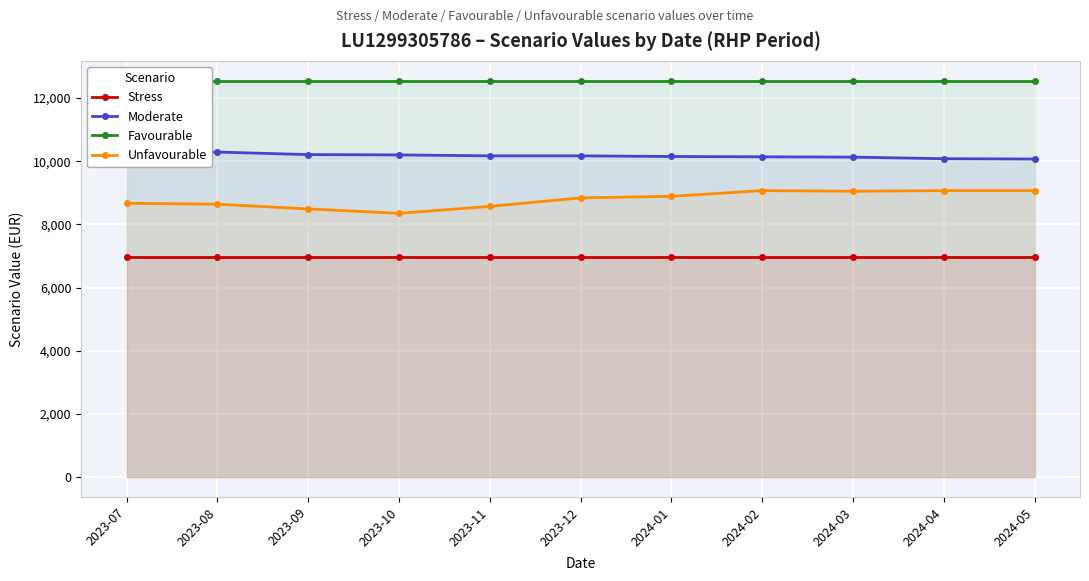

True or false: Moderate and Unfavourable cross at least once.

False